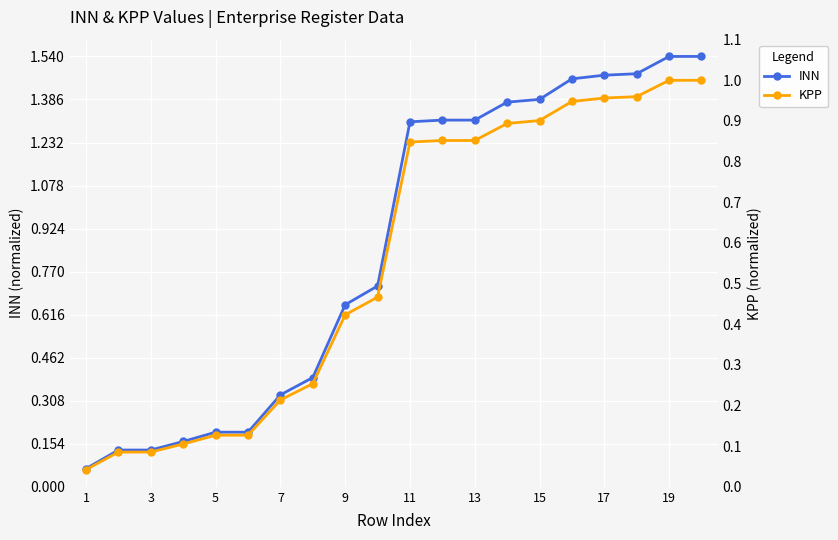

Rank the series by their average value, from lowest to highest.

KPP, INN